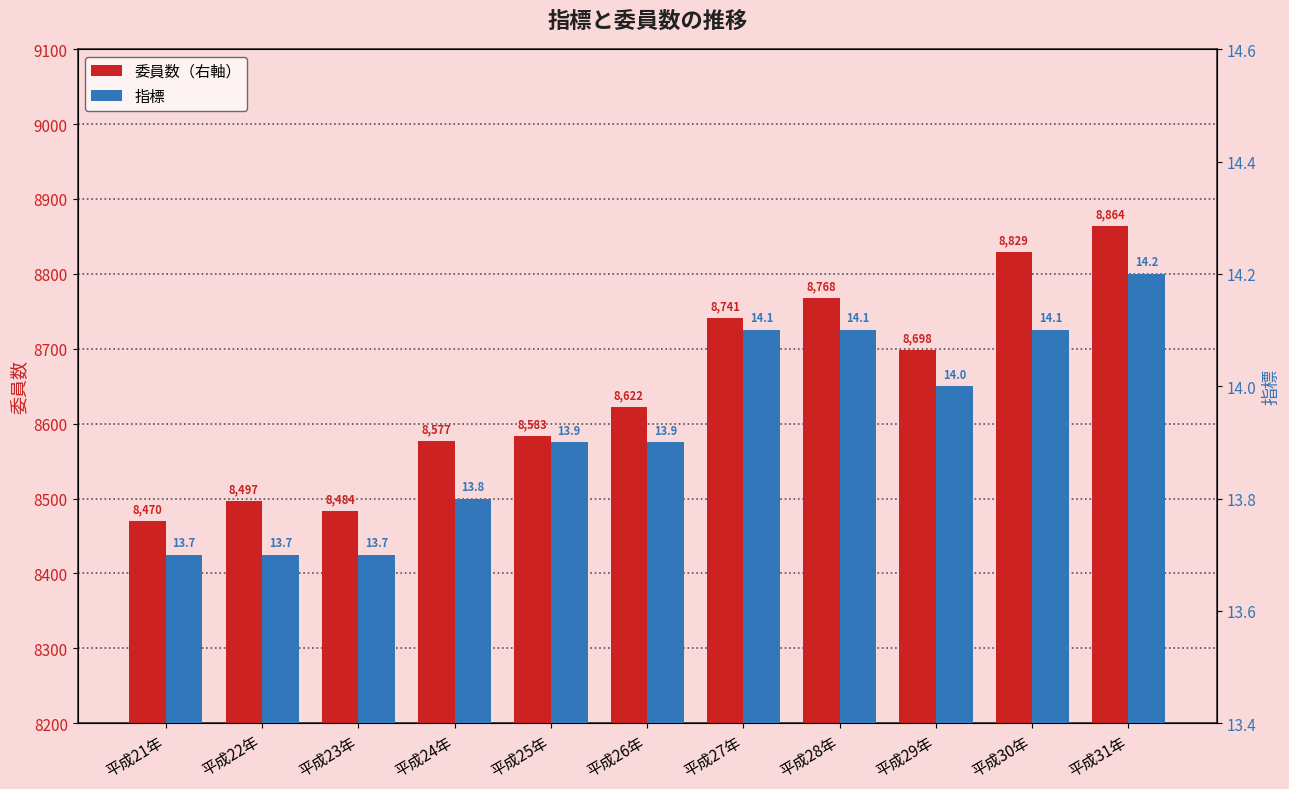

What is the sum of all 指標 values?

153.2